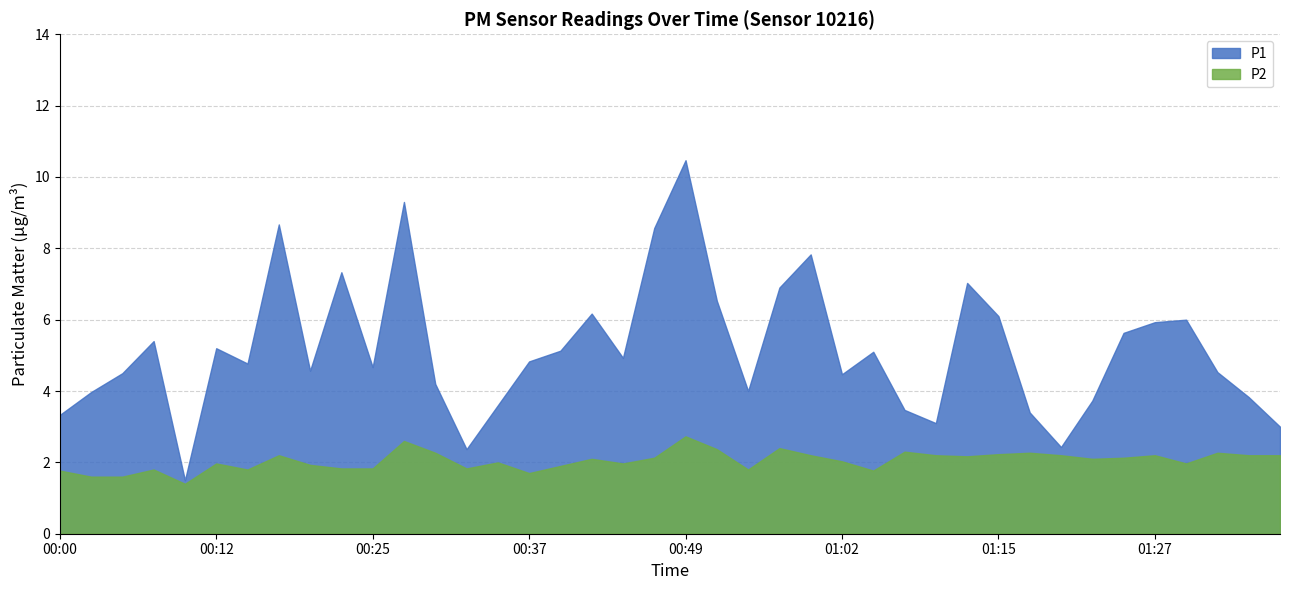

At which label does P1 reach its peak?

00:49